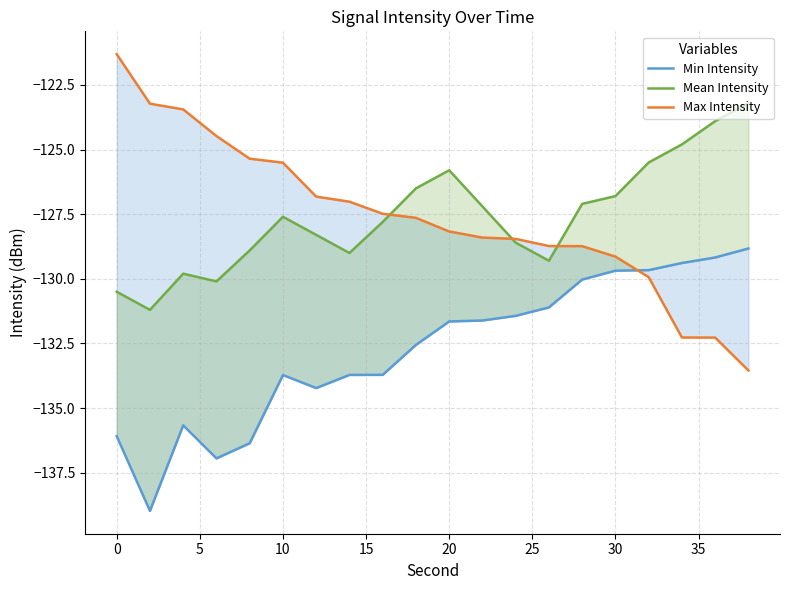

Does the chart have visible grid lines?

Yes